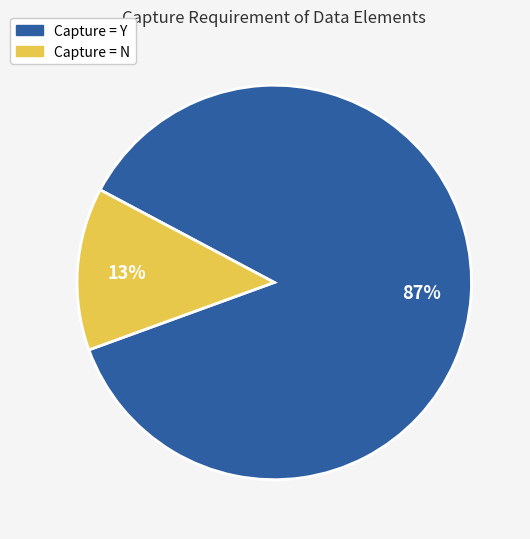

Is there any slice that represents more than half of the pie?

Yes